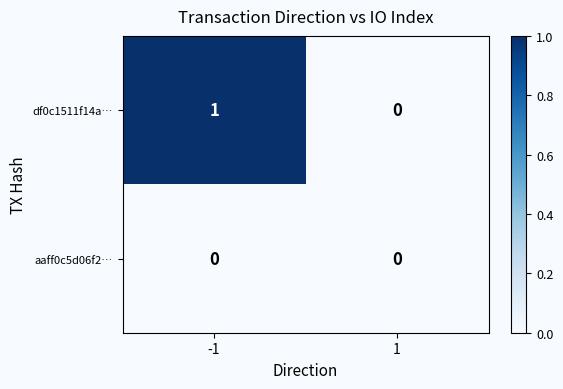

Which series has the widest spread of values?

df0c1511f14a…